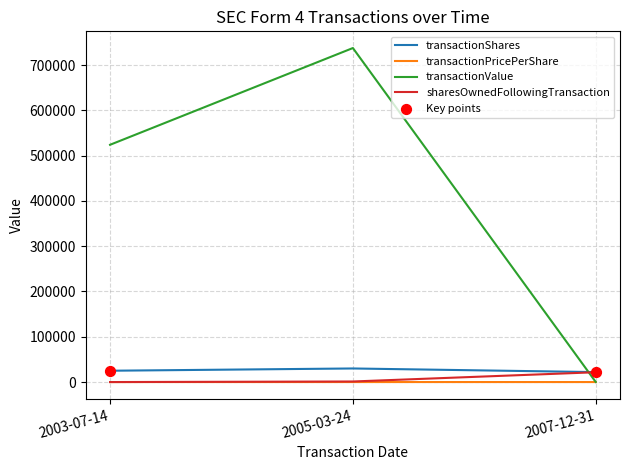

At which category is the sum across all series the highest?

2005-03-24